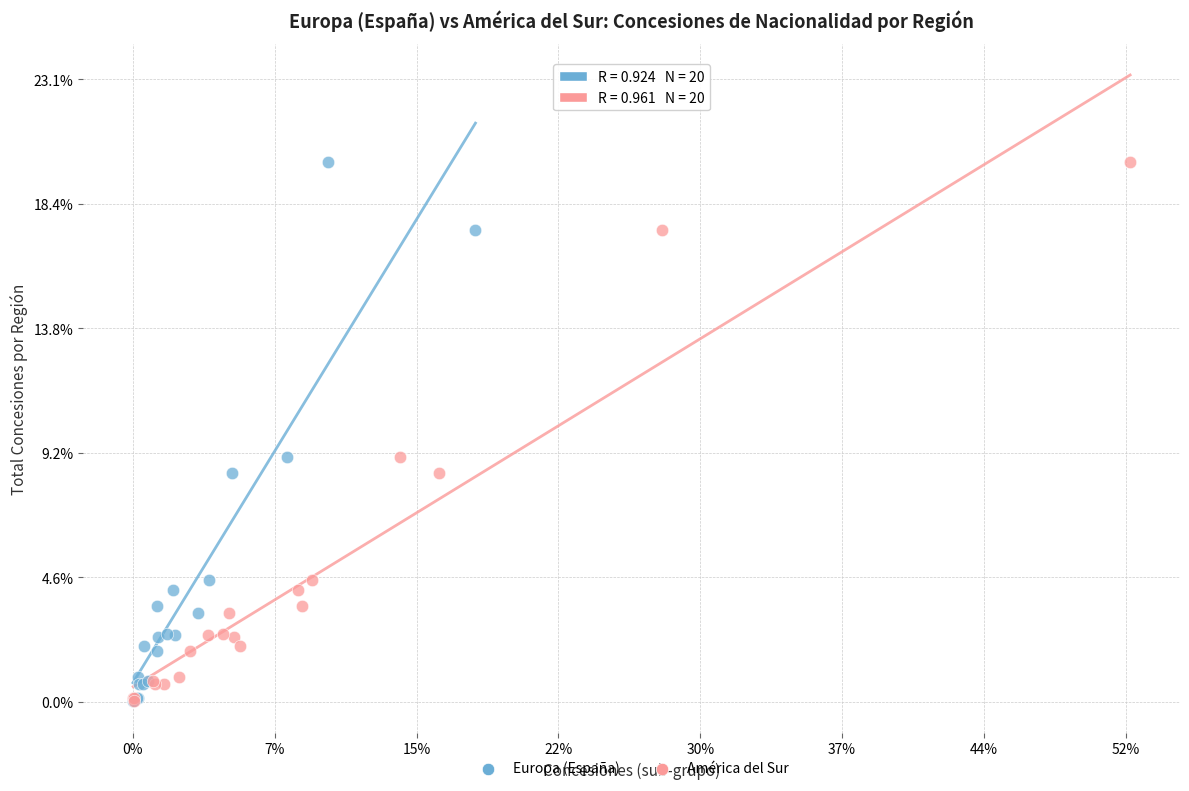

What are all the series names shown in the legend?

Europa (España), América del Sur